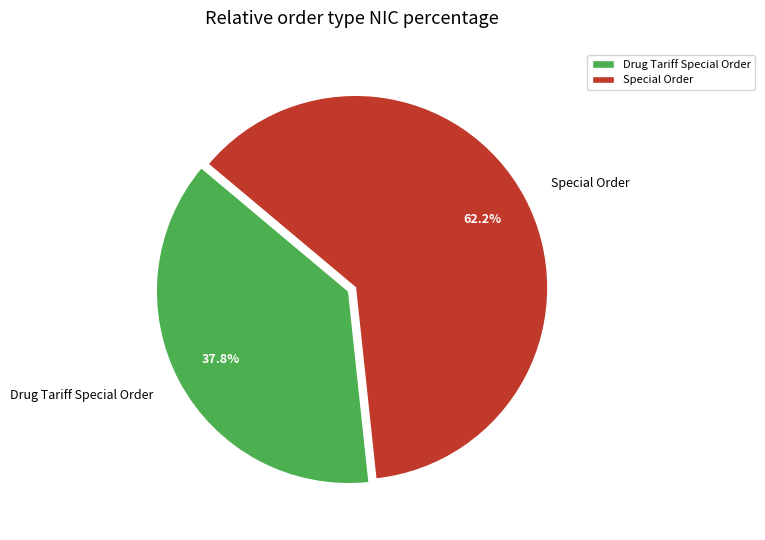

Is it true that Drug Tariff Special Order is 26% of the pie?

False